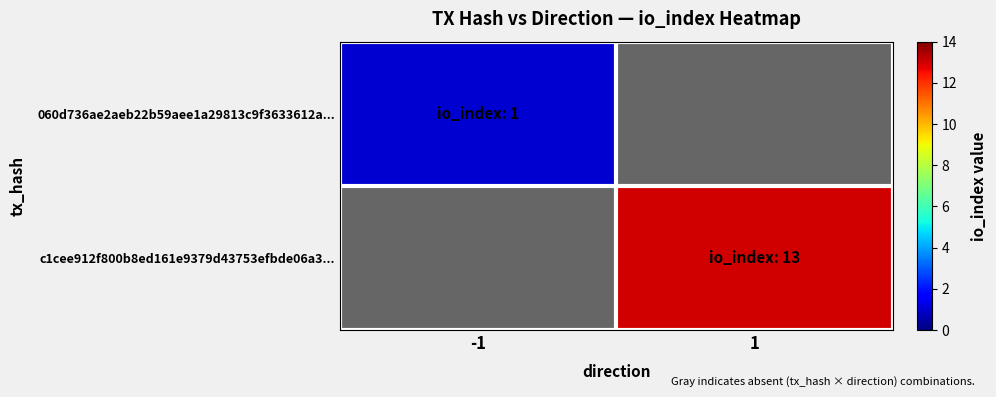

Is the value of 060d736ae2aeb22b59aee1a29813c9f3633612a... at -1 greater than the value of c1cee912f800b8ed161e9379d43753efbde06a3... at -1?

No